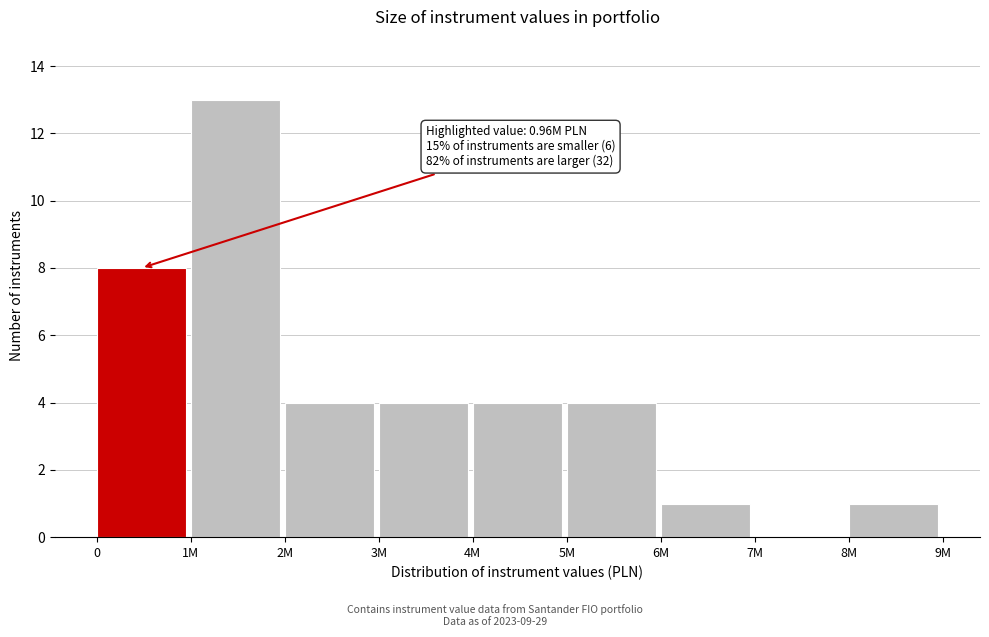

Reading left to right, what are all the values shown in this chart?

0=8	1M=13	2M=4	3M=4	4M=4	5M=4	6M=1	7M=0	8M=1